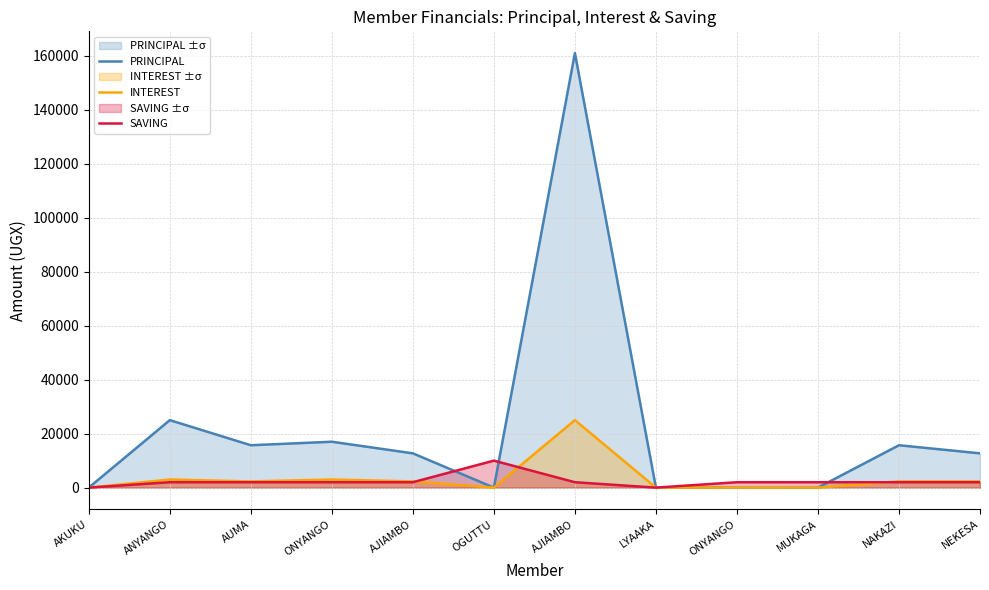

How many positive values does the SAVING series have?

10